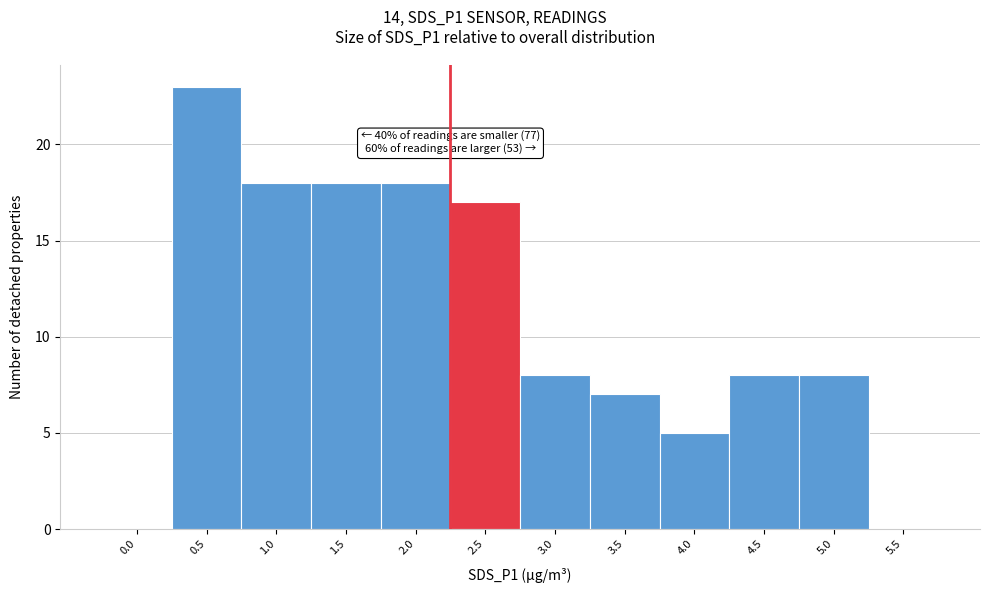

Reading left to right, list all the values displayed in this chart.

0.0=0	0.5=23	1.0=18	1.5=18	2.0=18	2.5=17	3.0=8	3.5=7	4.0=5	4.5=8	5.0=8	5.5=0